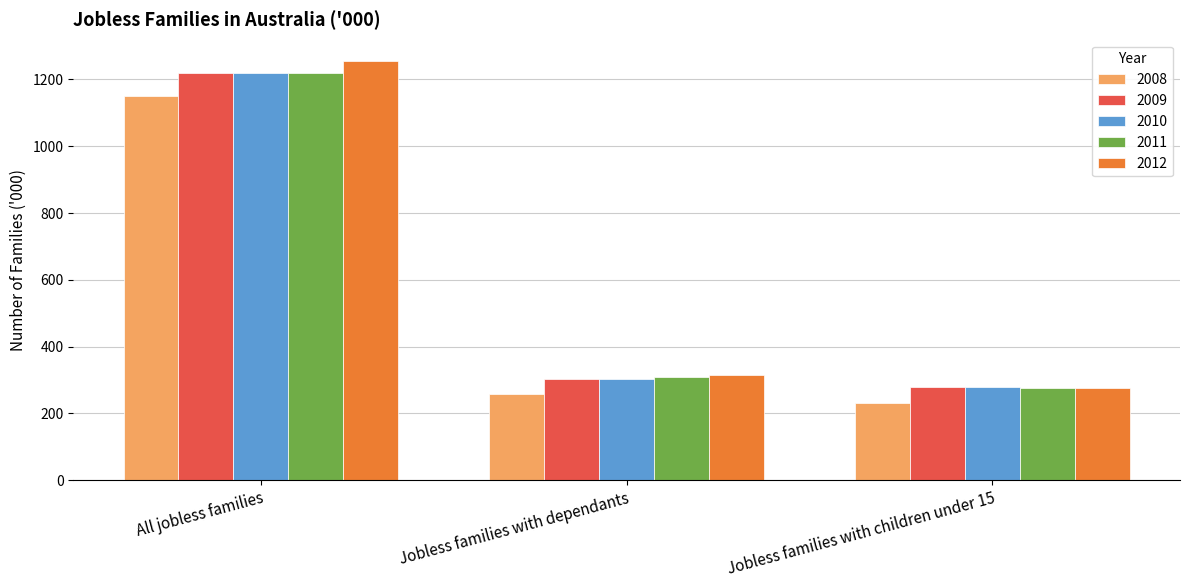

At how many categories does at least one series exceed 803?

1